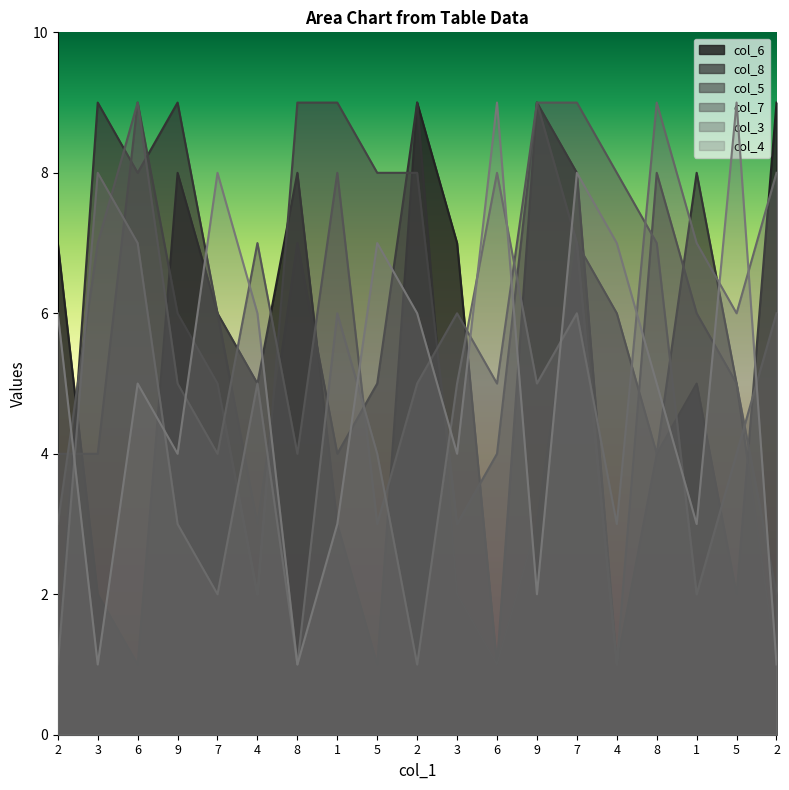

What is the difference between the maximum and minimum values in the col_6 series?

8